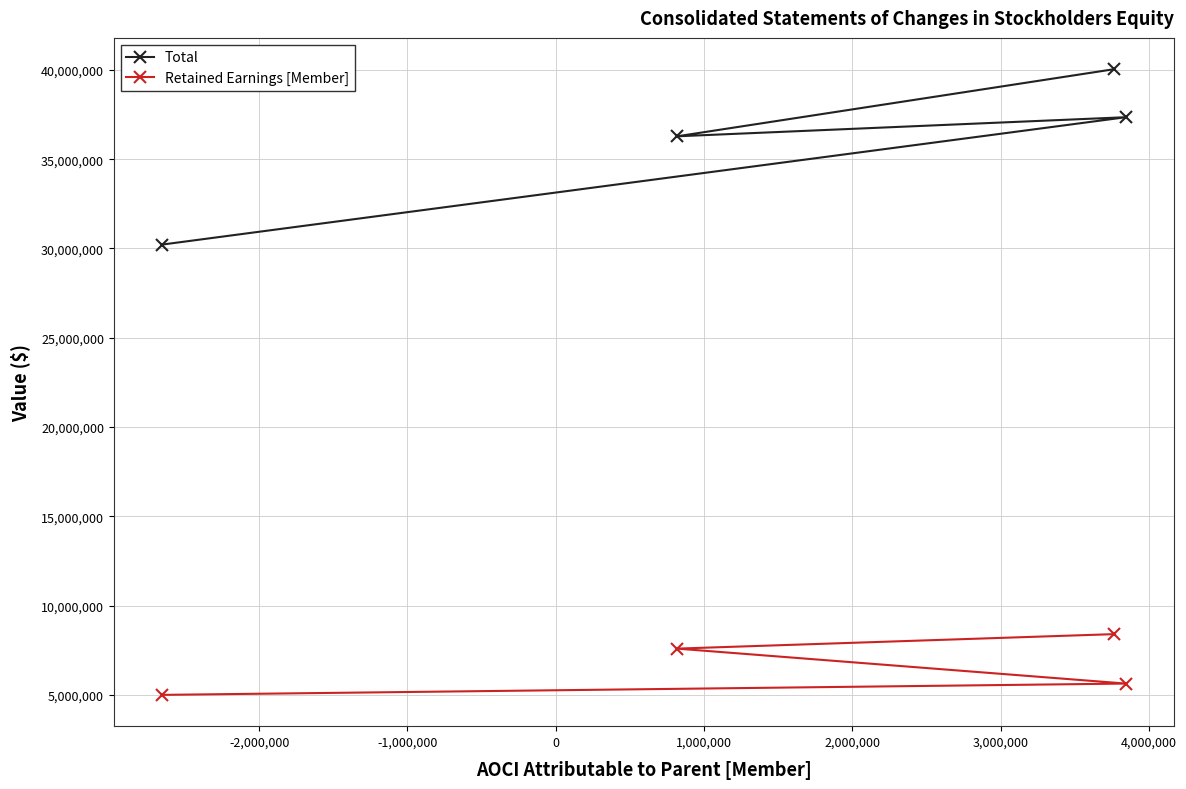

How many lines are shown in the chart?

2